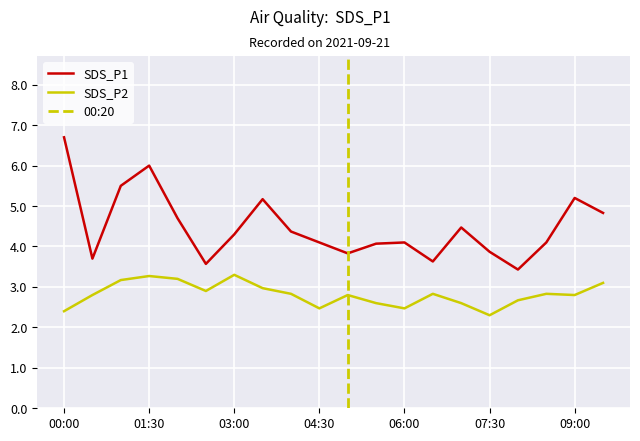

Which category has the highest value across all series?

00:00